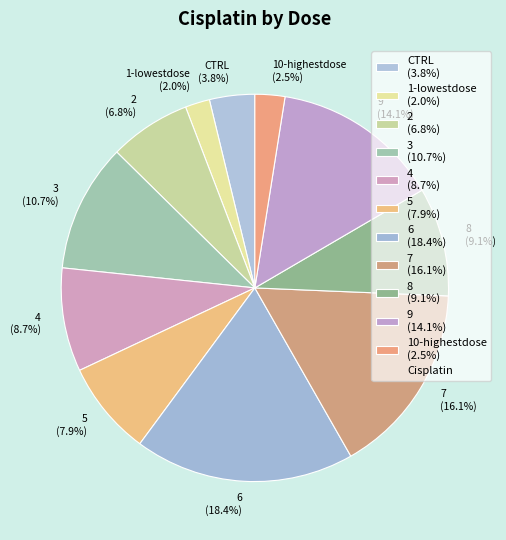

To the nearest percent, what is the average slice percentage?

9%